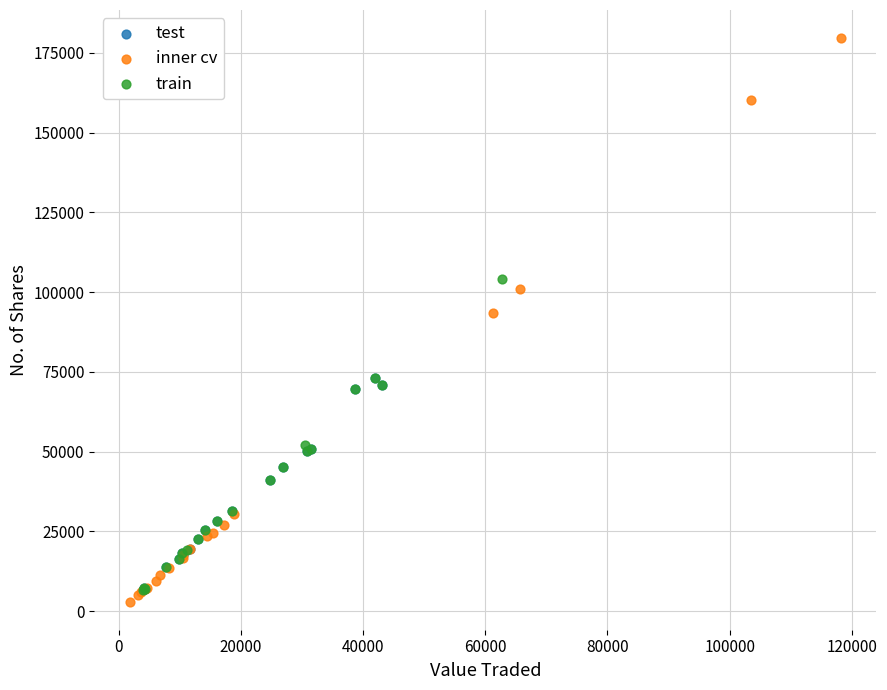

Which series contains the highest Y value?

inner cv